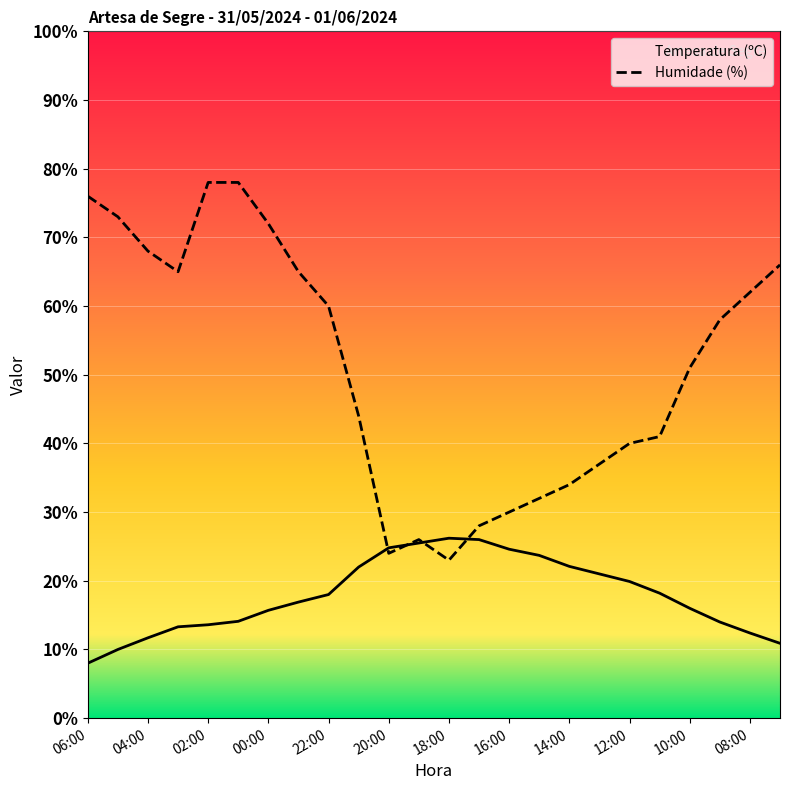

Does the chart have visible grid lines?

Yes